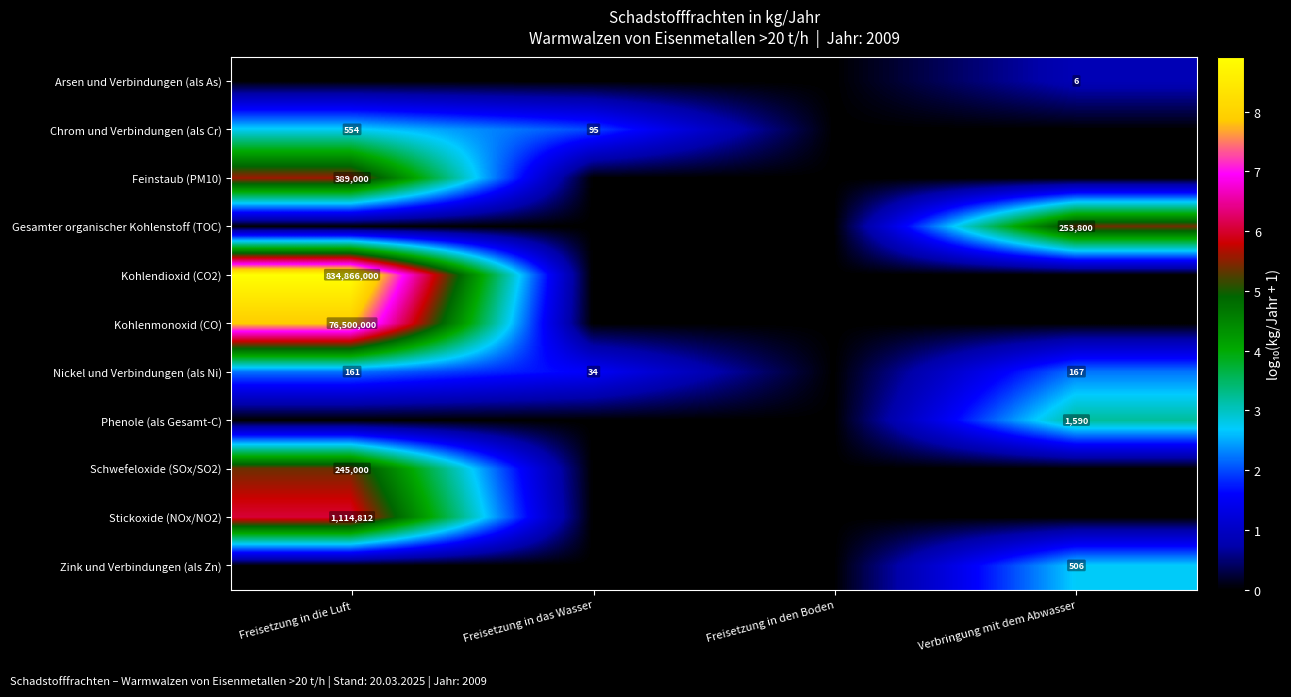

Is it true that Nickel und Verbindungen (als Ni) equals 249 at Verbringung mit dem Abwasser?

False